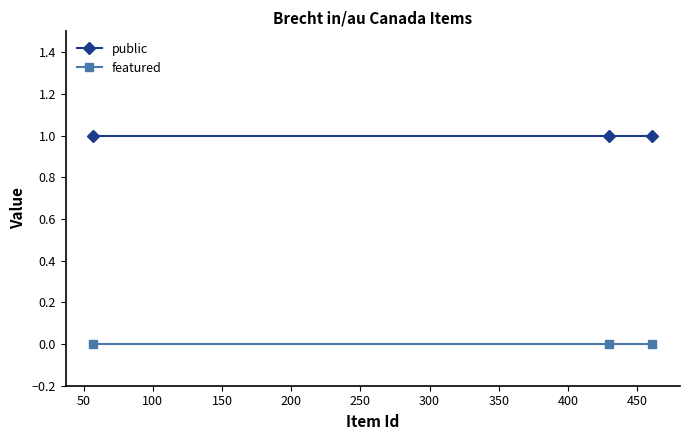

What is the sum of all public values?

3